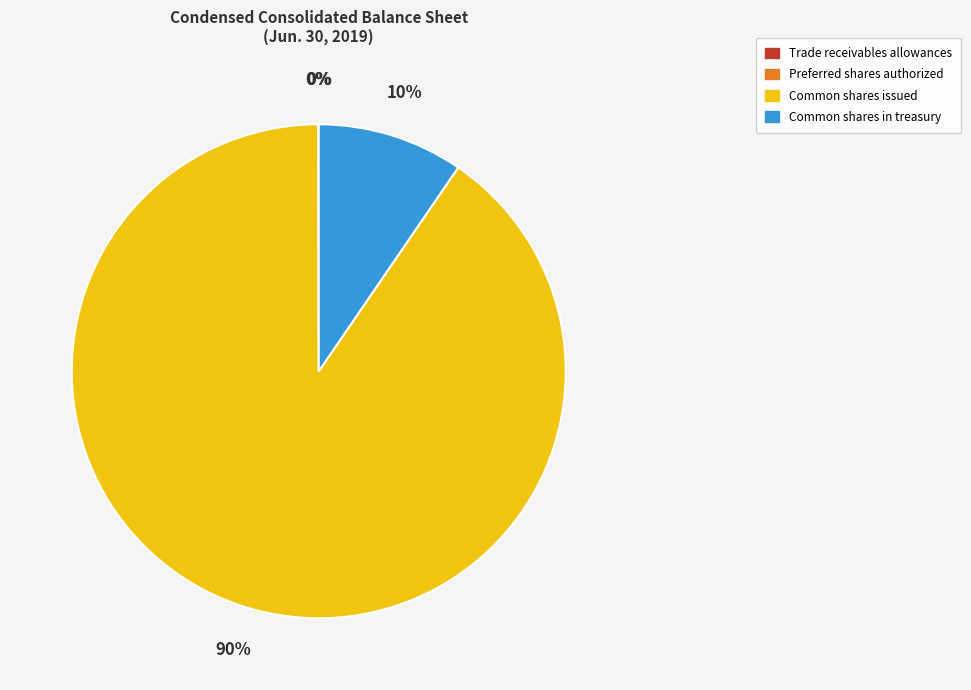

To the nearest percent, what is the difference between the largest and smallest slice percentages?

90%